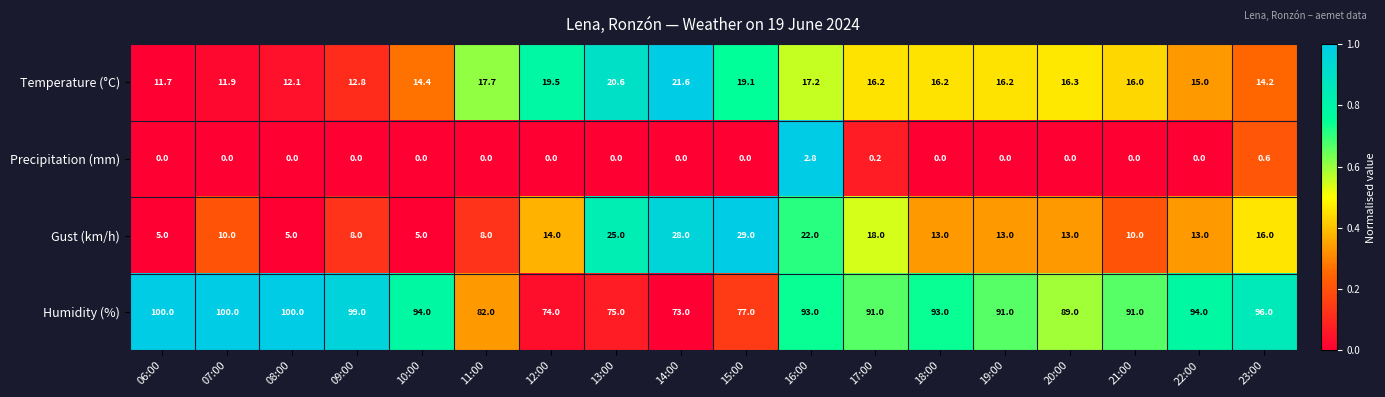

At which label does Precipitation (mm) reach its peak?

16:00